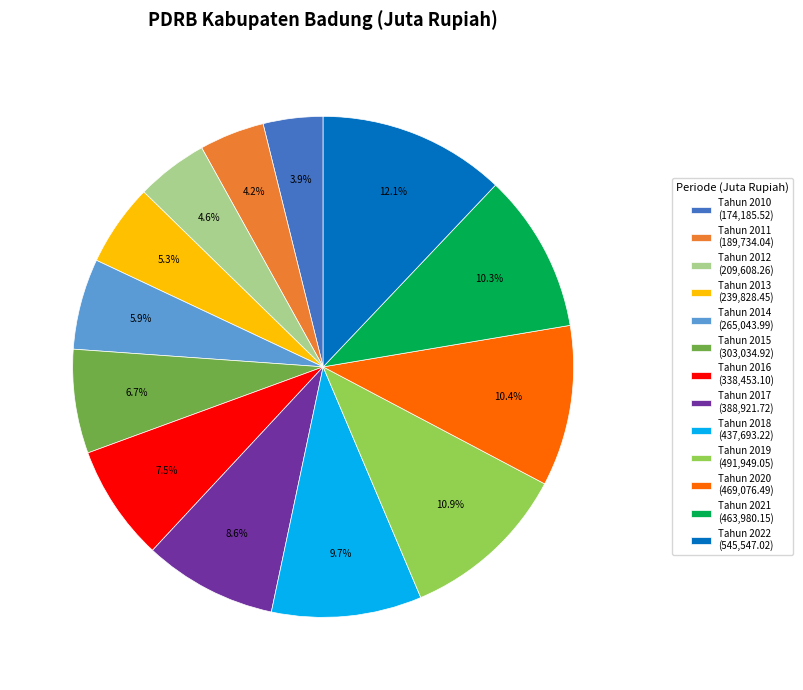

What portion of the pie excludes Tahun 2017 (388,921.72)?

91.4%